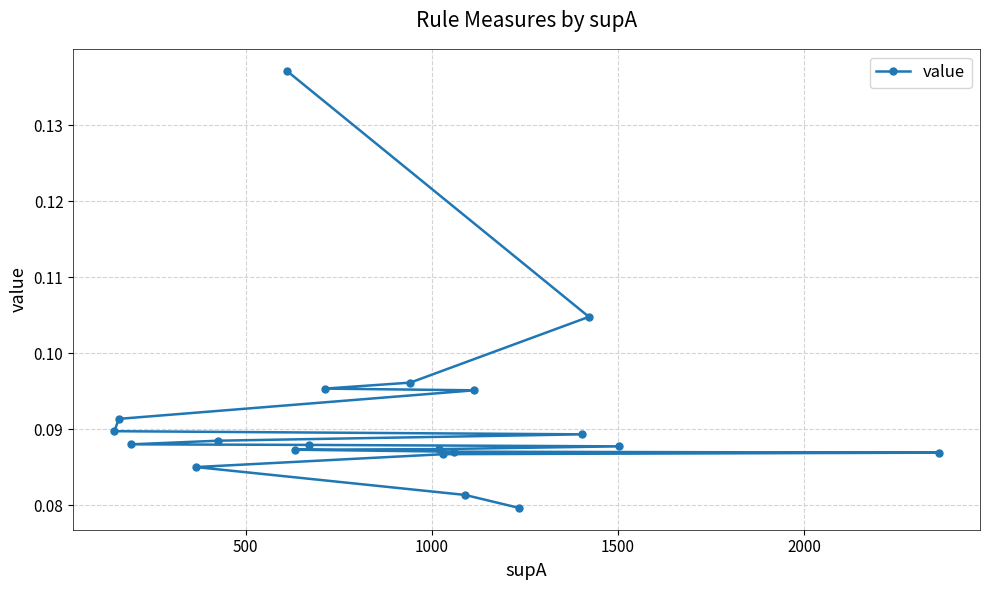

Count the values in the range 0 to 1.

20